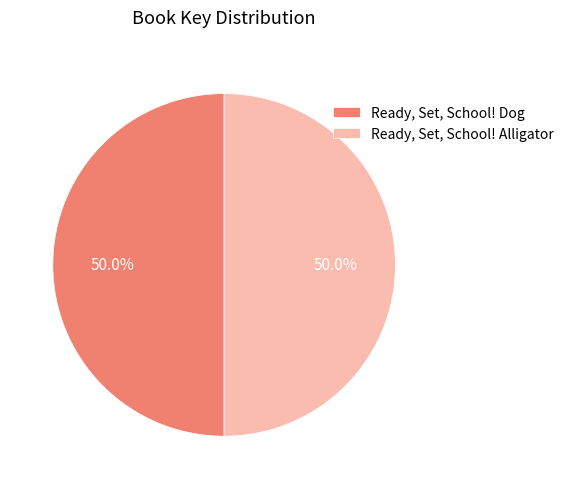

Is it true that Ready, Set, School! Alligator is 50% of the pie?

True